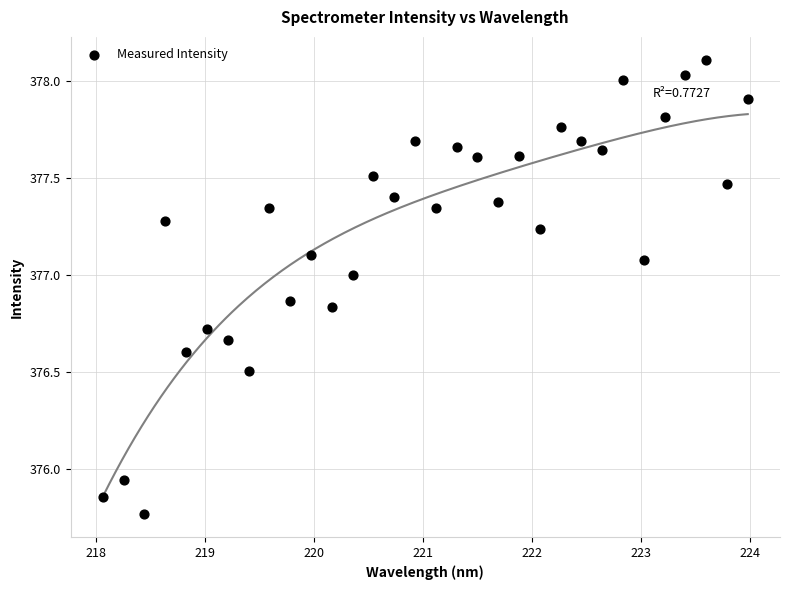

How many data points are displayed?

32